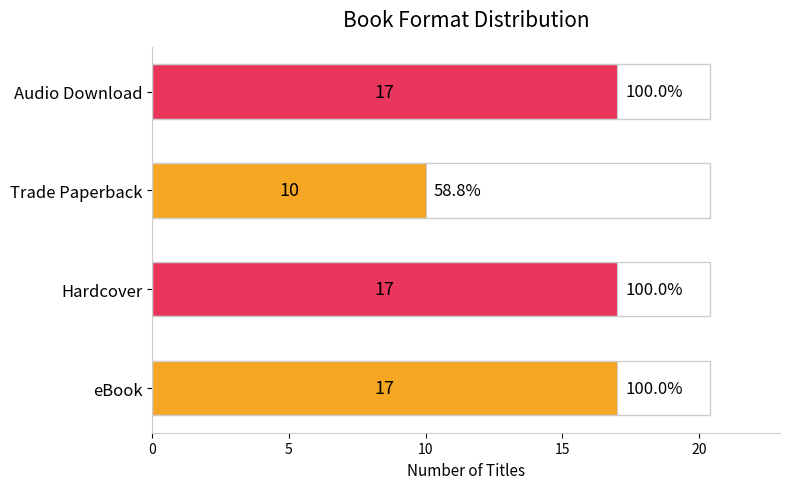

What is the average value?

15